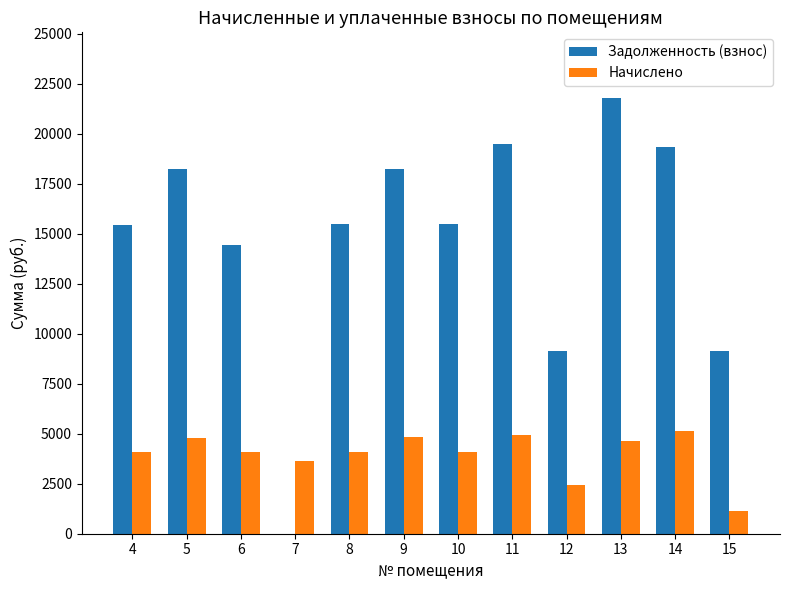

What is the average value of the Начислено series?

3991.0